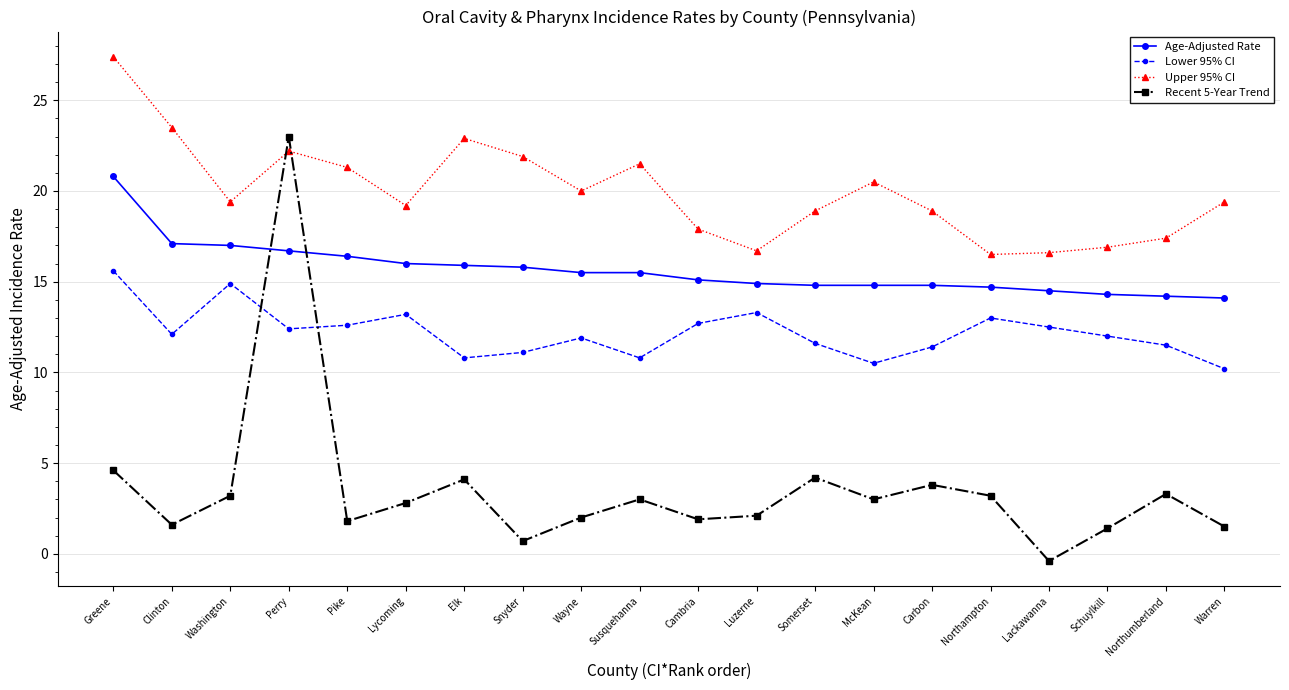

How many lines are shown in the chart?

4